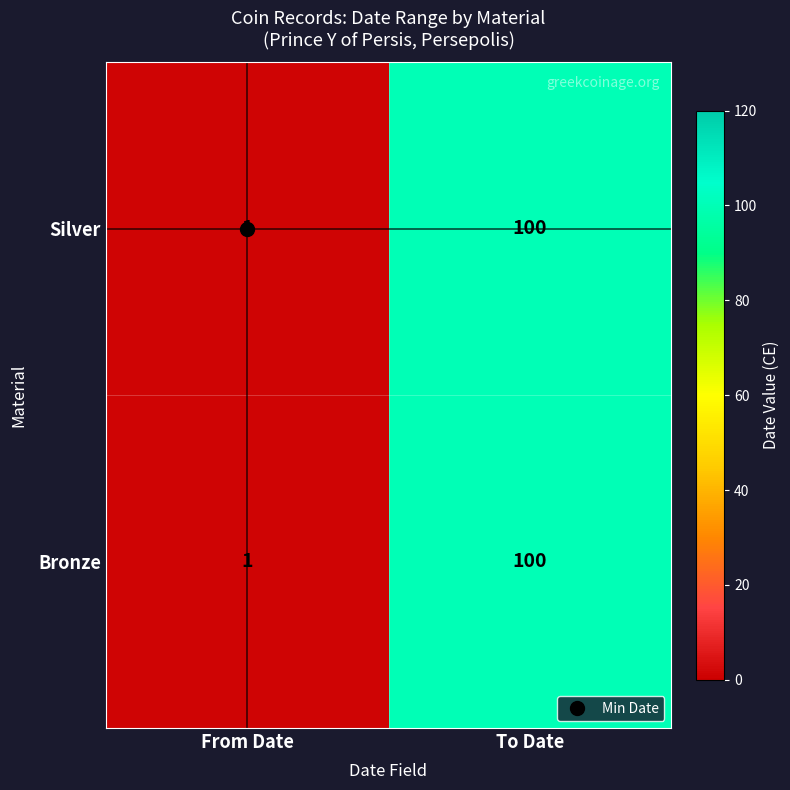

Is it true that Silver equals 100 at To Date?

True